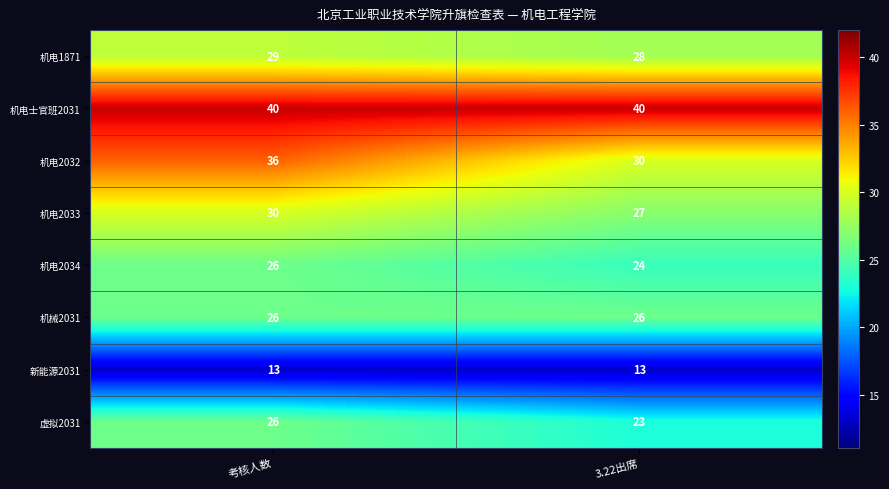

What is the spread (max minus min) of values at 3.22出席?

27